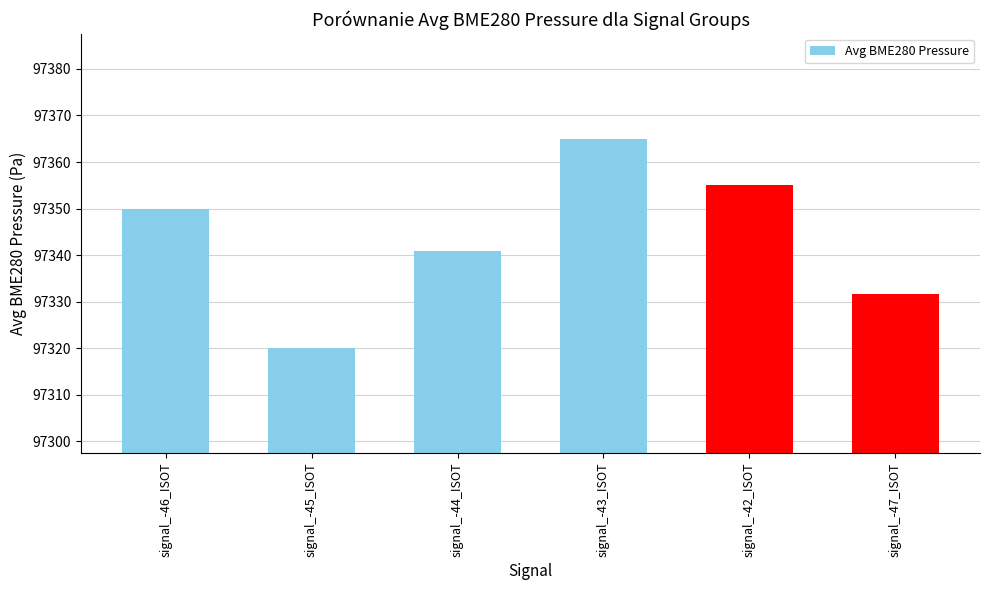

Is it true that the value at signal_-42_ISOT is 64330.7?

False